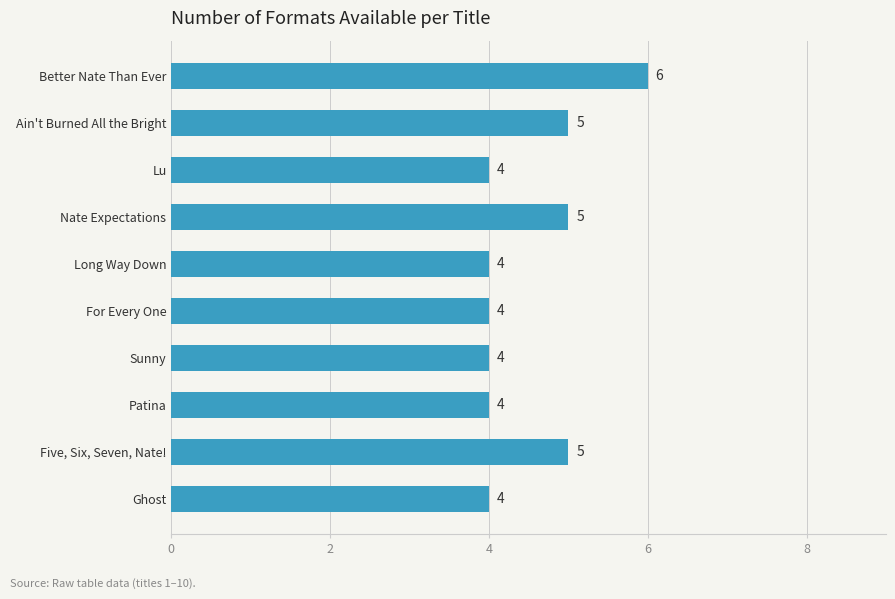

What is the sum of all values?

45